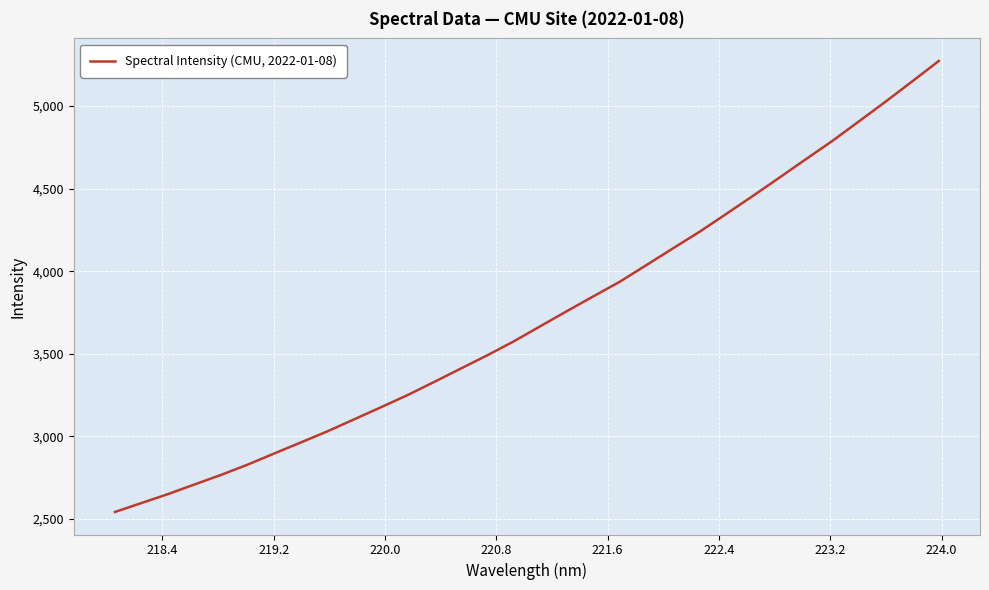

What is the maximum value shown in the chart?

5272.3